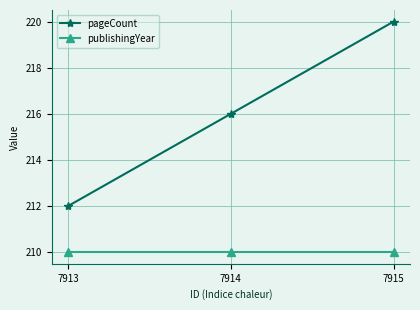

Is the value of pageCount at 7913 greater than the value of publishingYear at 7913?

Yes